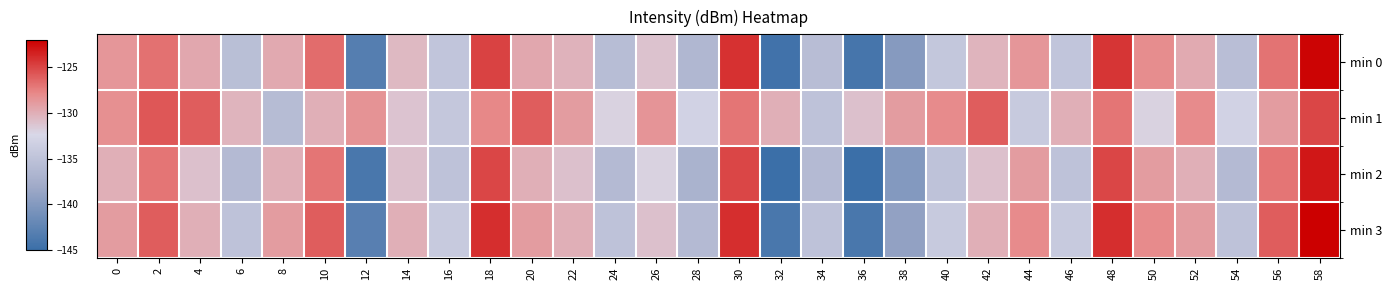

Which series has the widest spread of values?

min 0